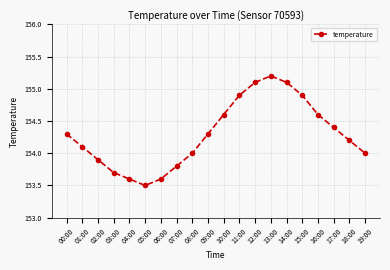

Count the number of data series in this chart.

1